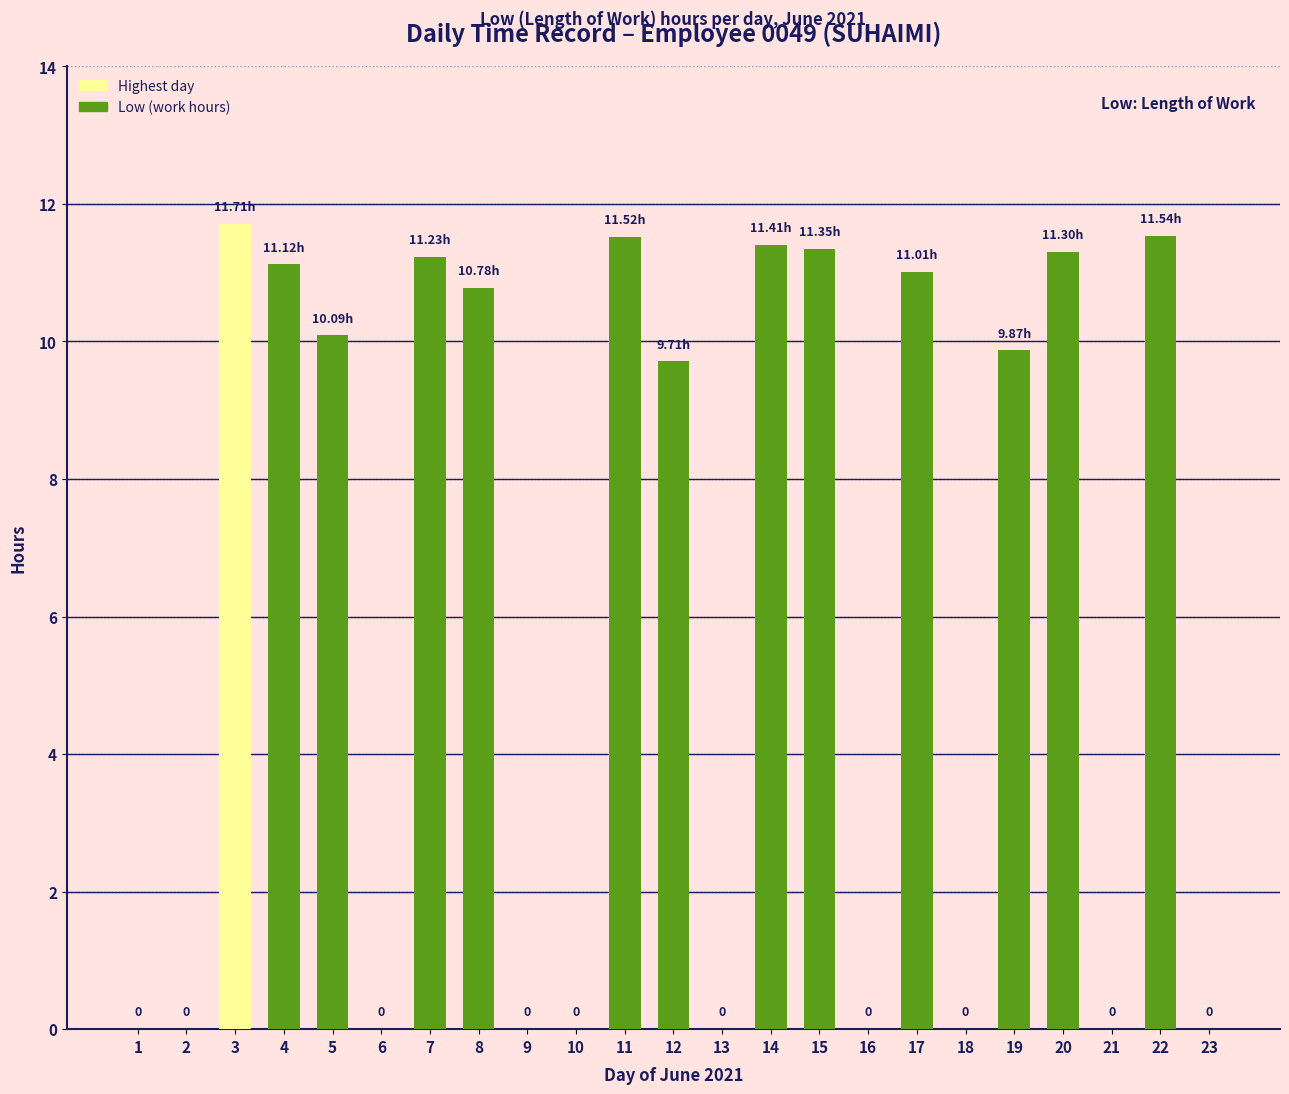

What is the change in value from 1 to 22?

+11.5